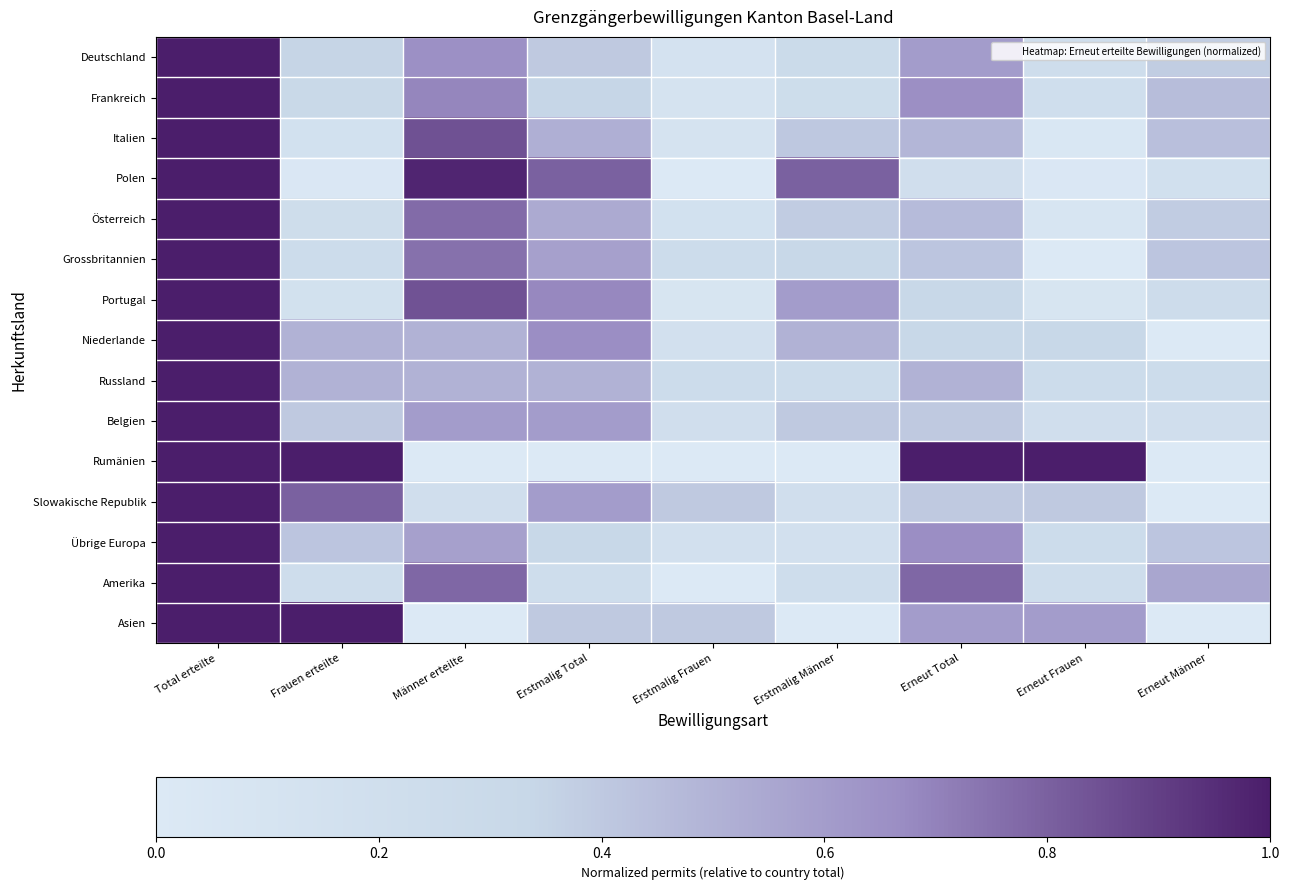

How many distinct data groups are displayed?

15